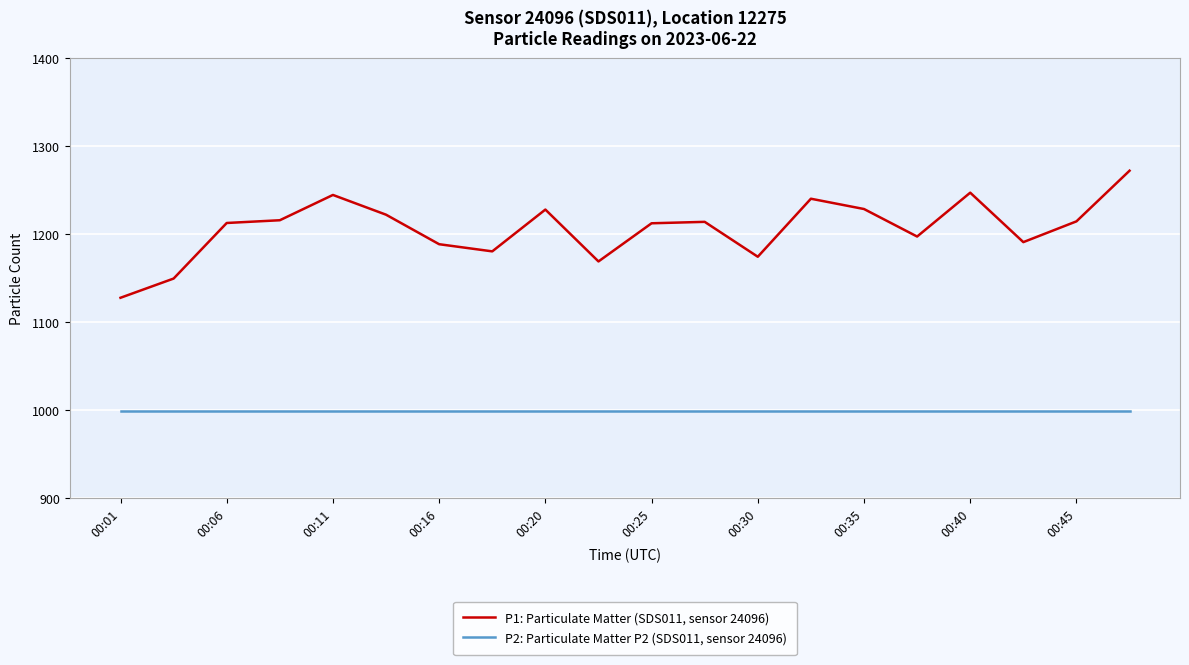

Rank the series by their maximum value, from lowest to highest.

P2: Particulate Matter P2 (SDS011, sensor 24096), P1: Particulate Matter (SDS011, sensor 24096)